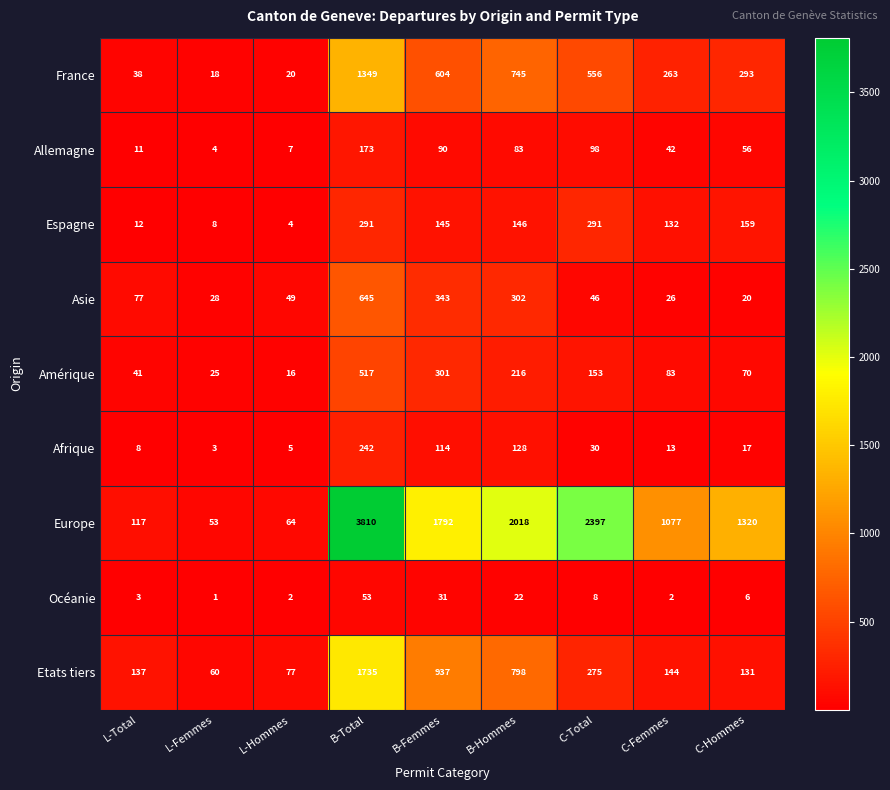

At which label does Allemagne first exceed 56?

B-Total